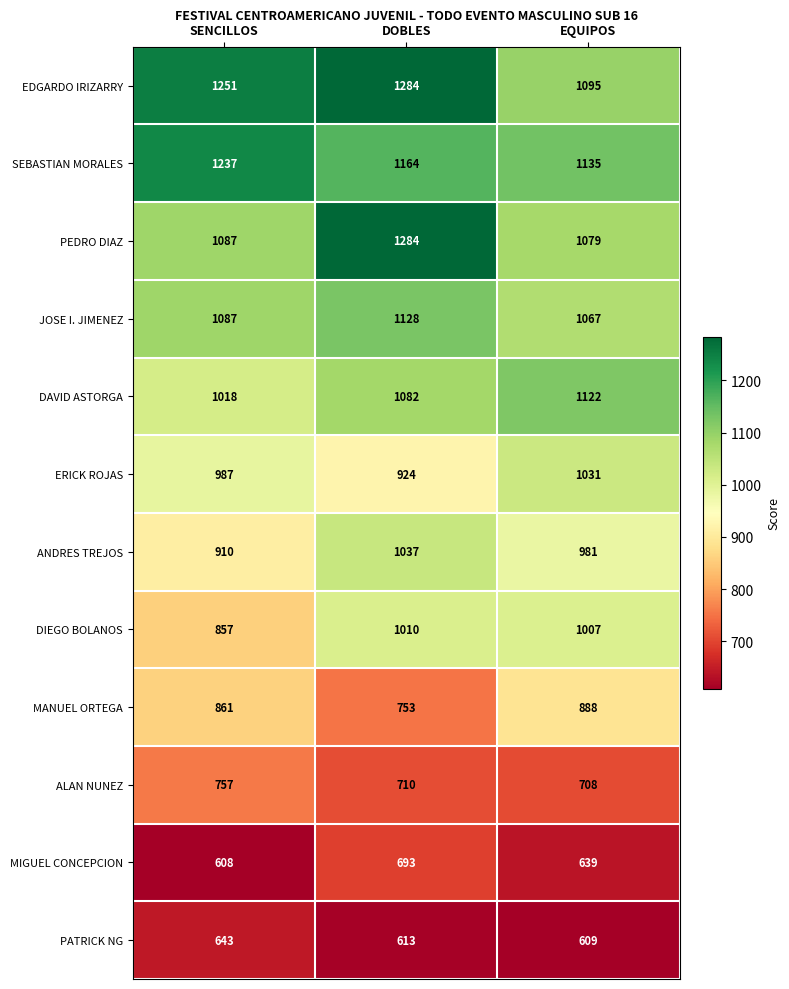

How many data points in ANDRES TREJOS are less than 981?

1